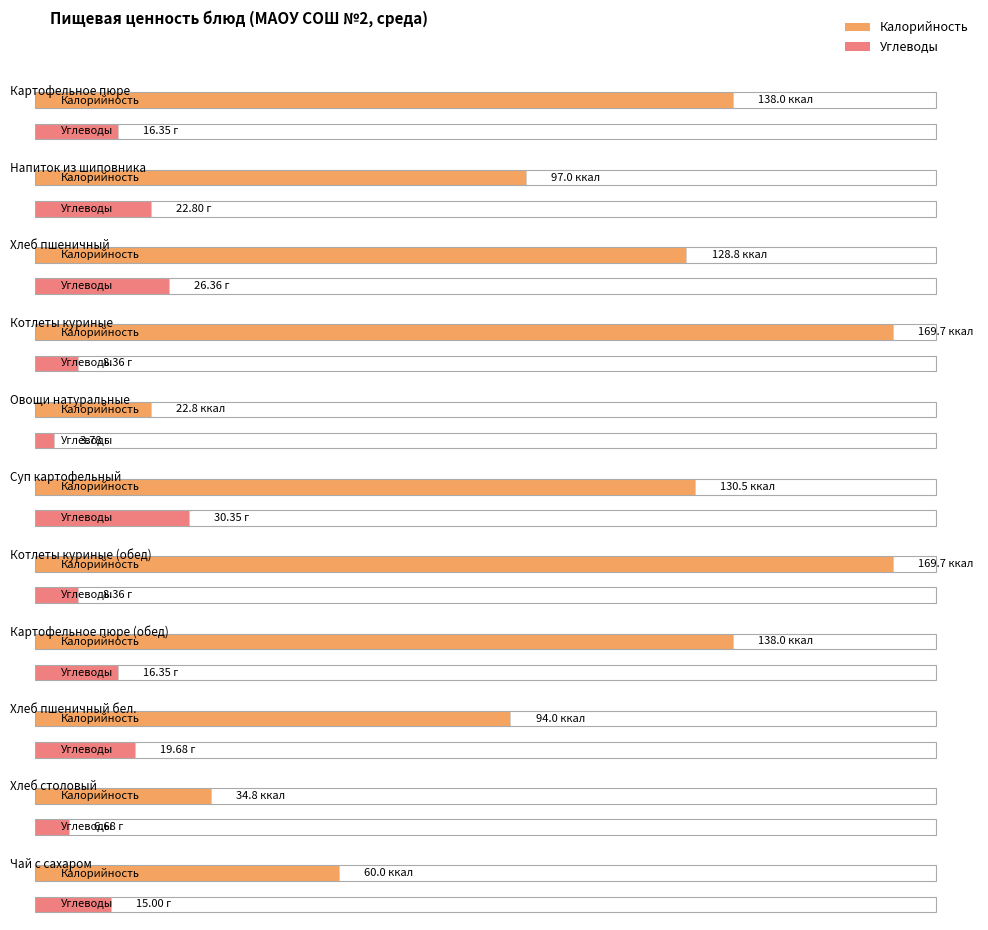

At which category is the sum across all series the highest?

Котлеты куриные